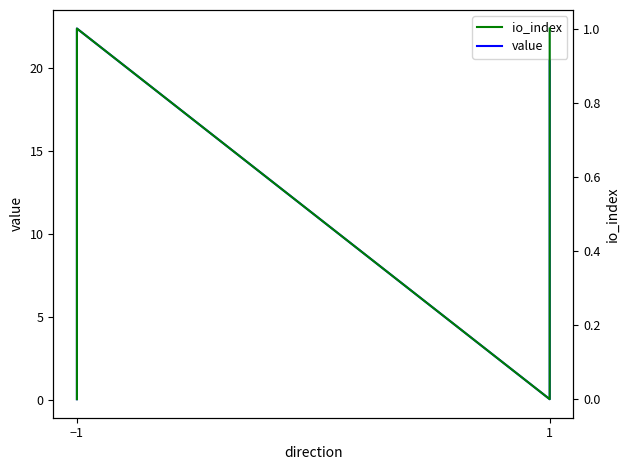

How many interior local valleys does the value series have?

1